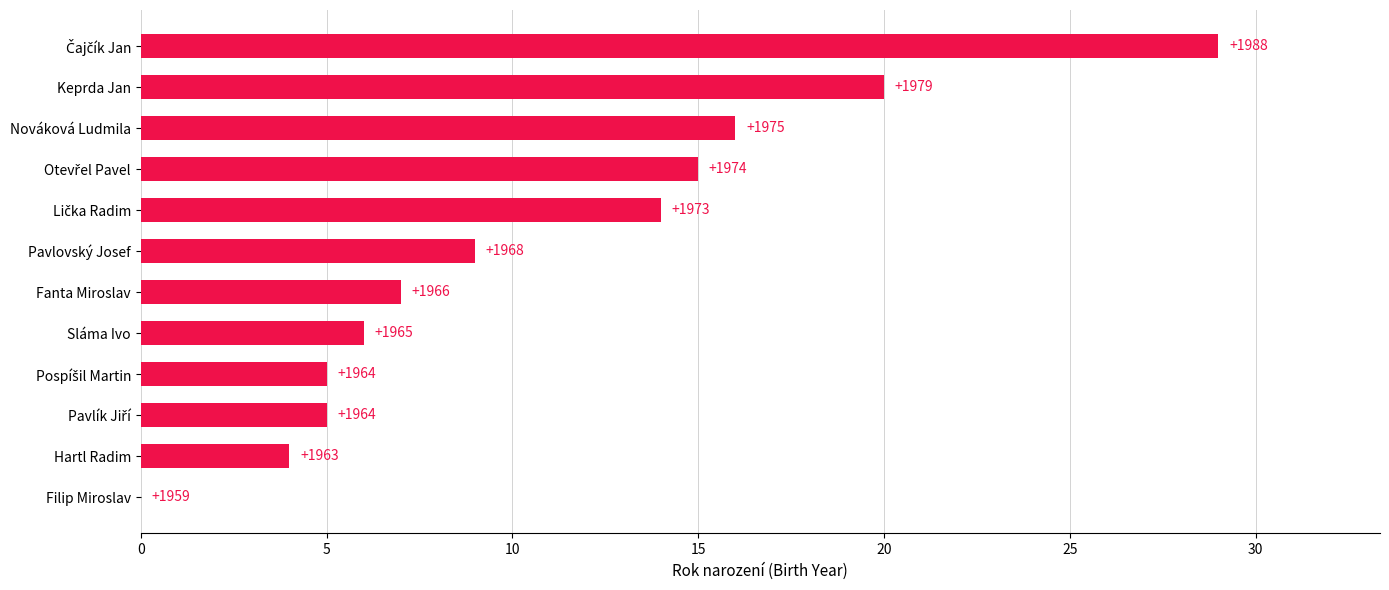

Are the bars grouped side by side (vs. stacked)?

No